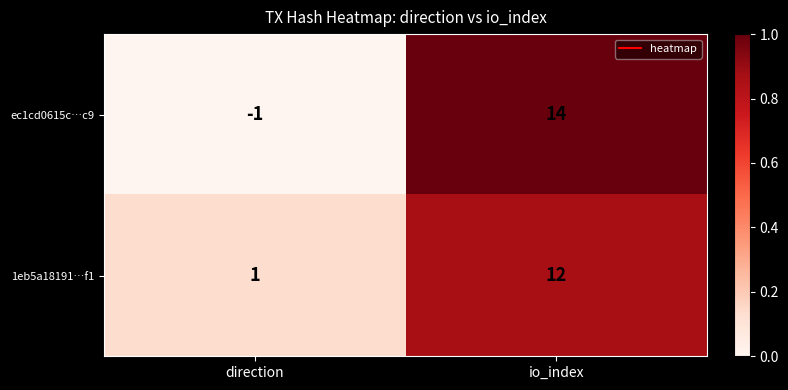

List the series in order of their peak value, highest first.

ec1cd0615c…c9, 1eb5a18191…f1